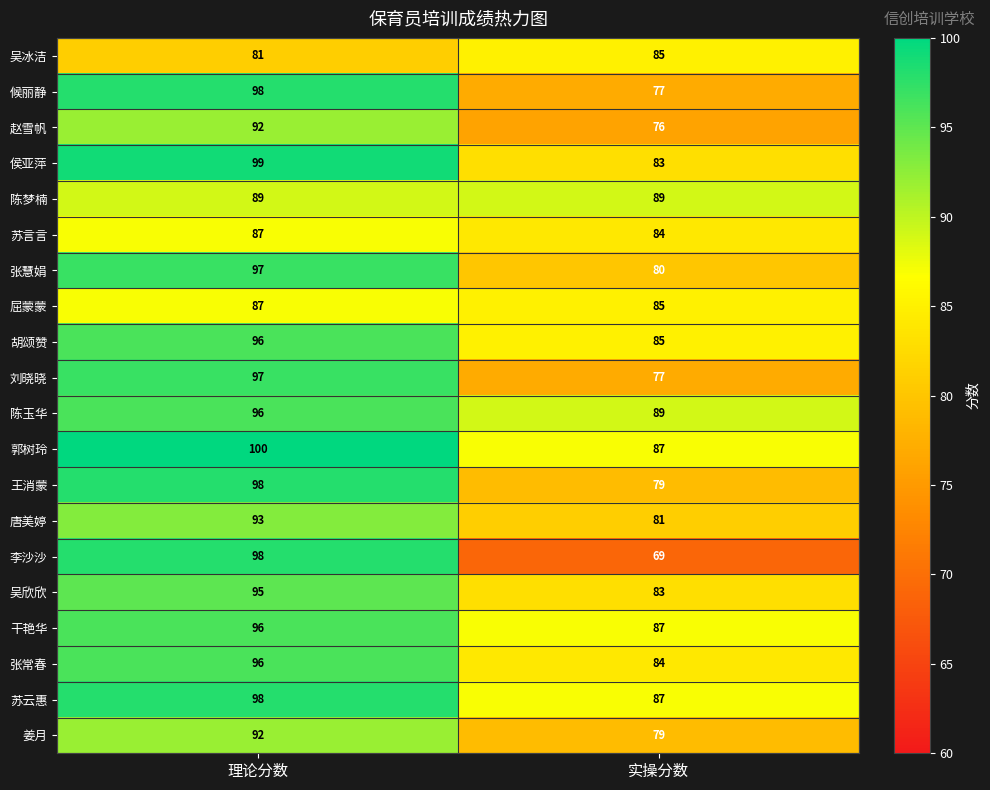

List the labels in order of 吴冰洁 value, smallest first.

理论分数, 实操分数